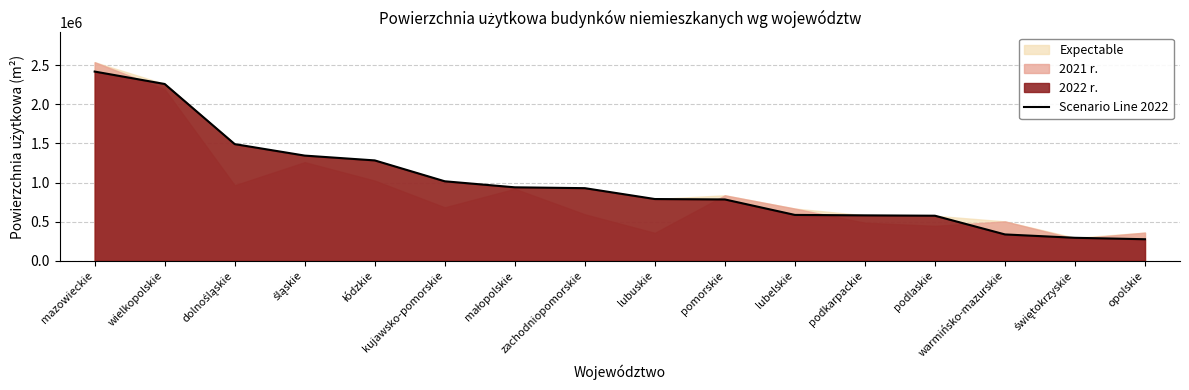

Rank the categories by value from lowest to highest.

opolskie, świętokrzyskie, warmińsko-mazurskie, podlaskie, podkarpackie, lubelskie, pomorskie, lubuskie, zachodniopomorskie, małopolskie, kujawsko-pomorskie, łódzkie, śląskie, dolnośląskie, wielkopolskie, mazowieckie